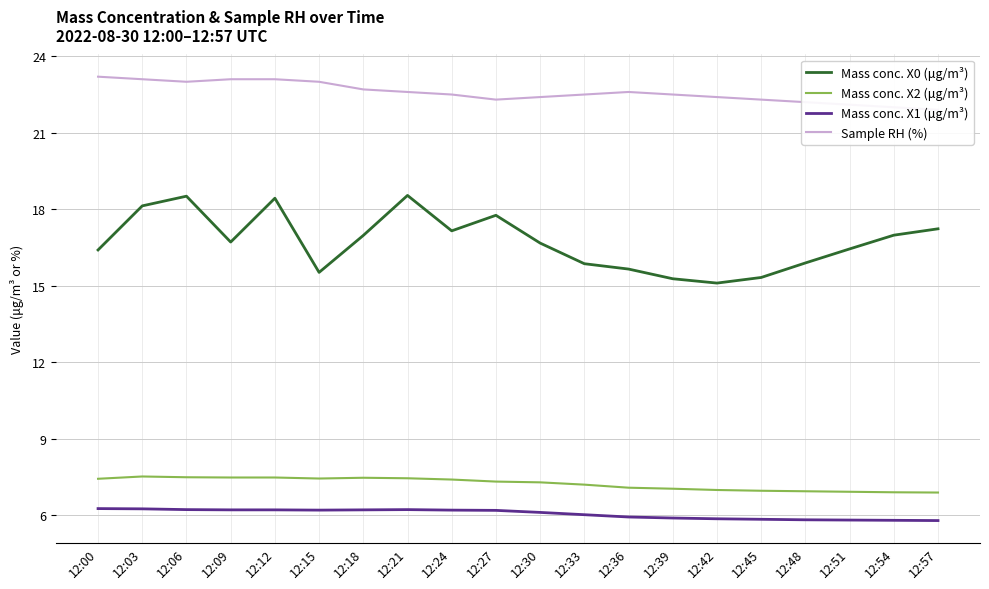

Which category has the highest value in the Mass conc. X2 (μg/m³) series?

12:03